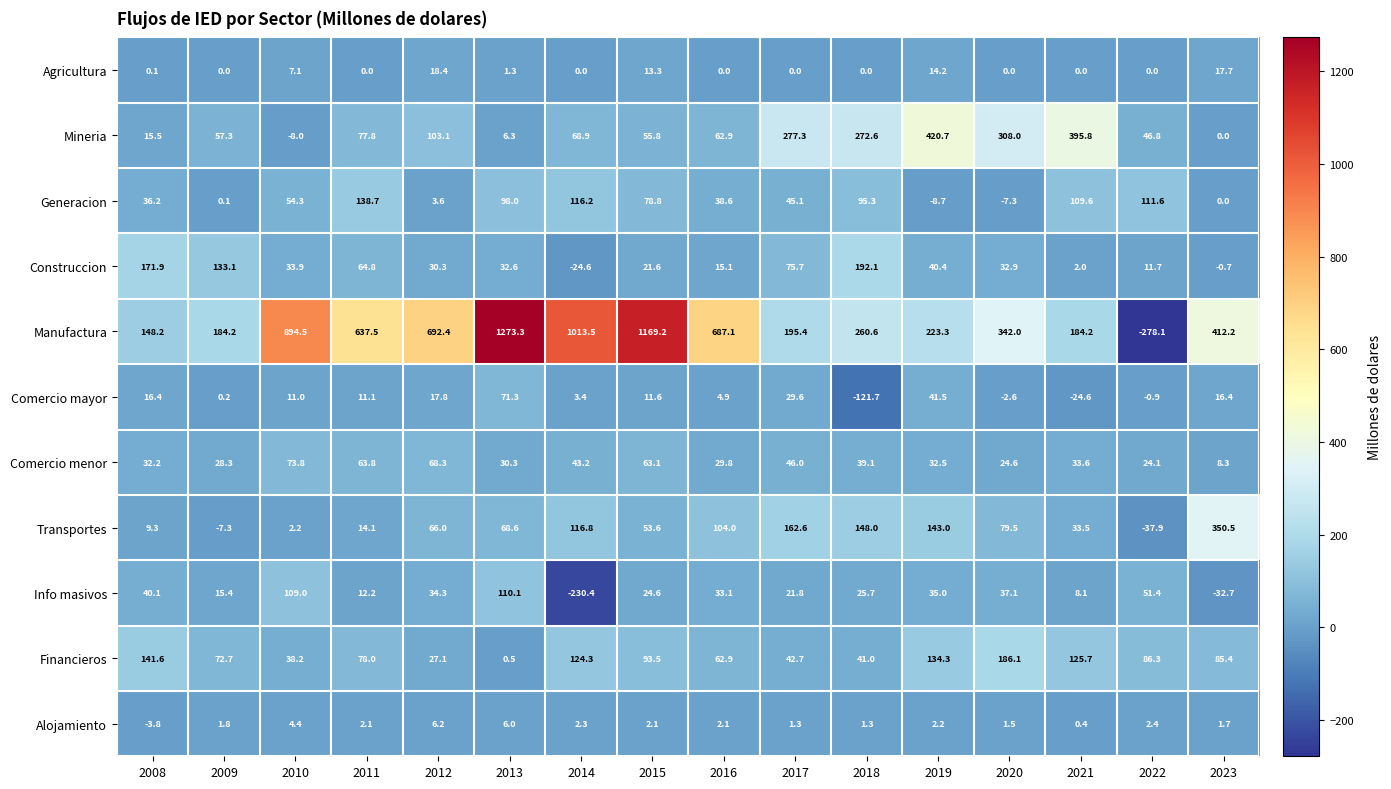

The value of Generacion at 2009 is 0.1. True or false?

True